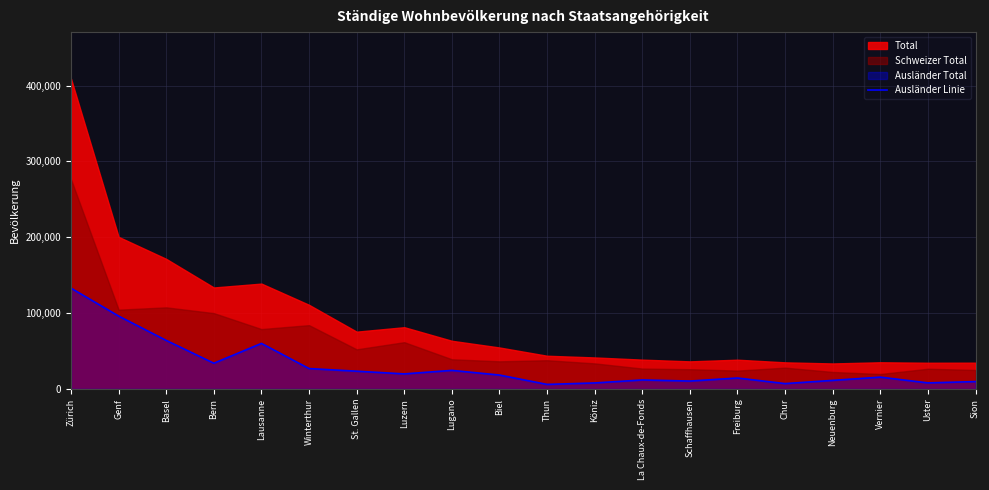

What position from the left is Thun?

11